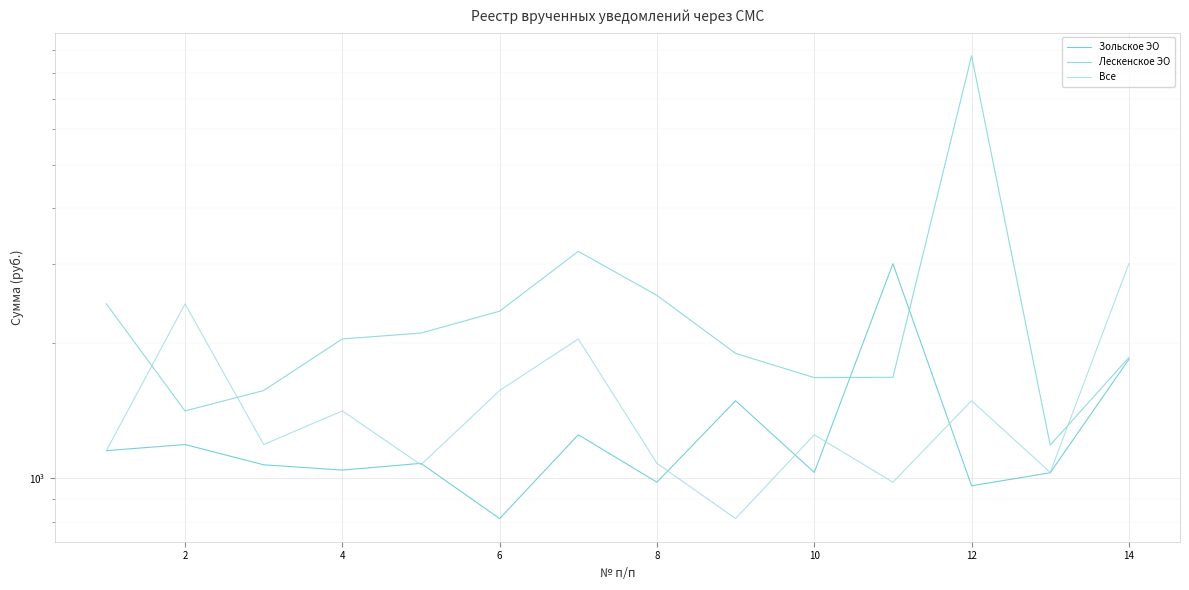

Which series has the largest total across all categories?

Лескенское ЭО